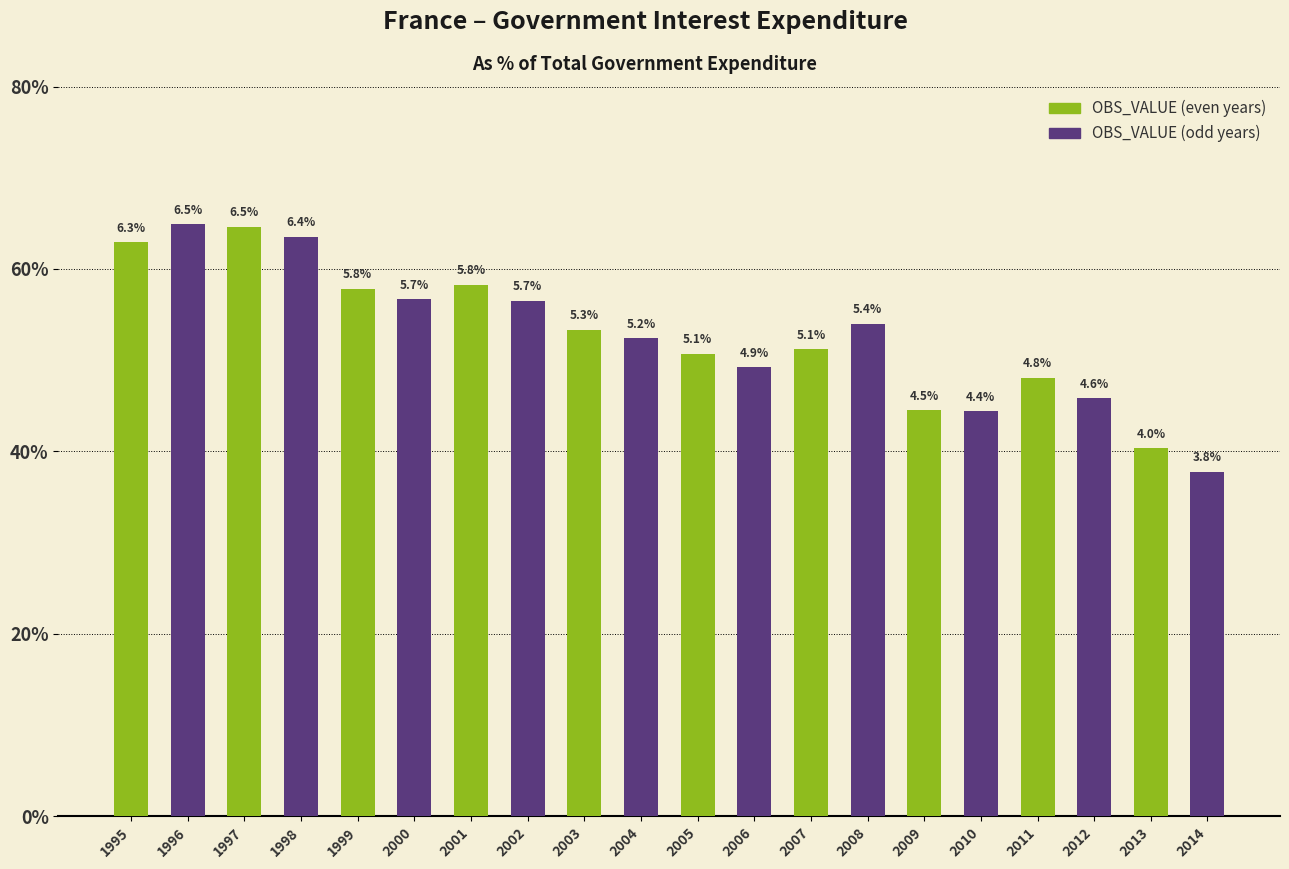

What are all the series names shown in the legend?

OBS_VALUE (even years), OBS_VALUE (odd years)